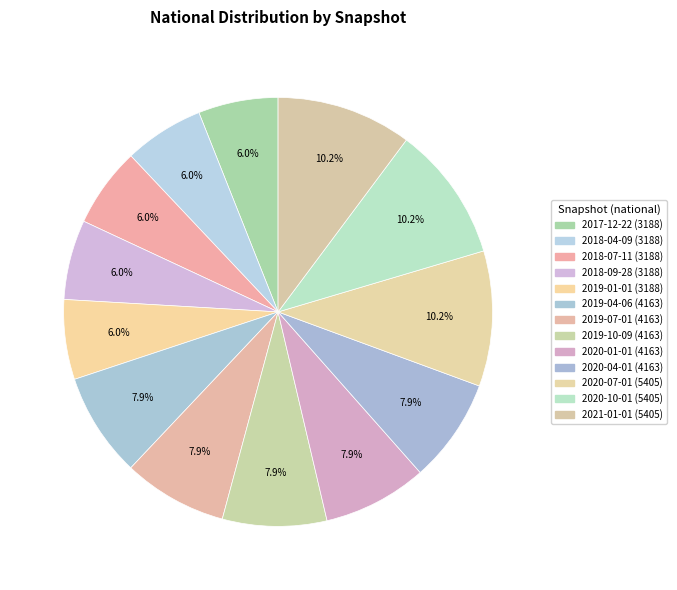

To the nearest percent, what is the average slice percentage?

8%